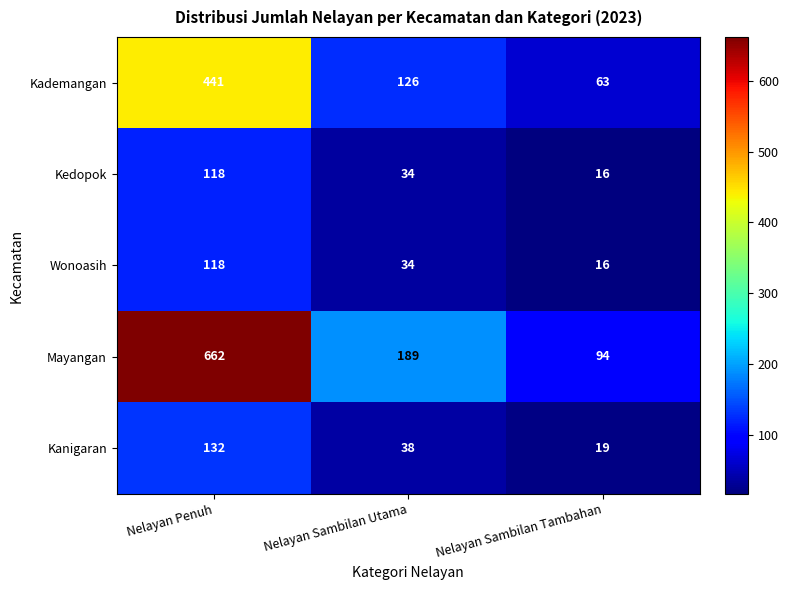

What is the sum of the Kedopok values at Nelayan Penuh and Nelayan Sambilan Utama?

152